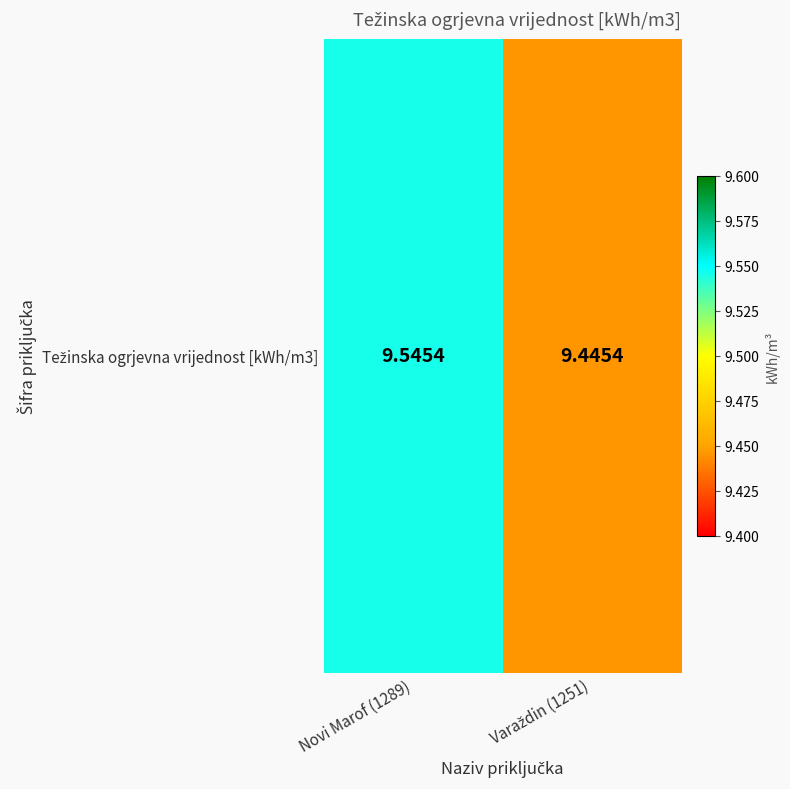

At which category does the chart reach its peak across all series?

Novi Marof (1289)